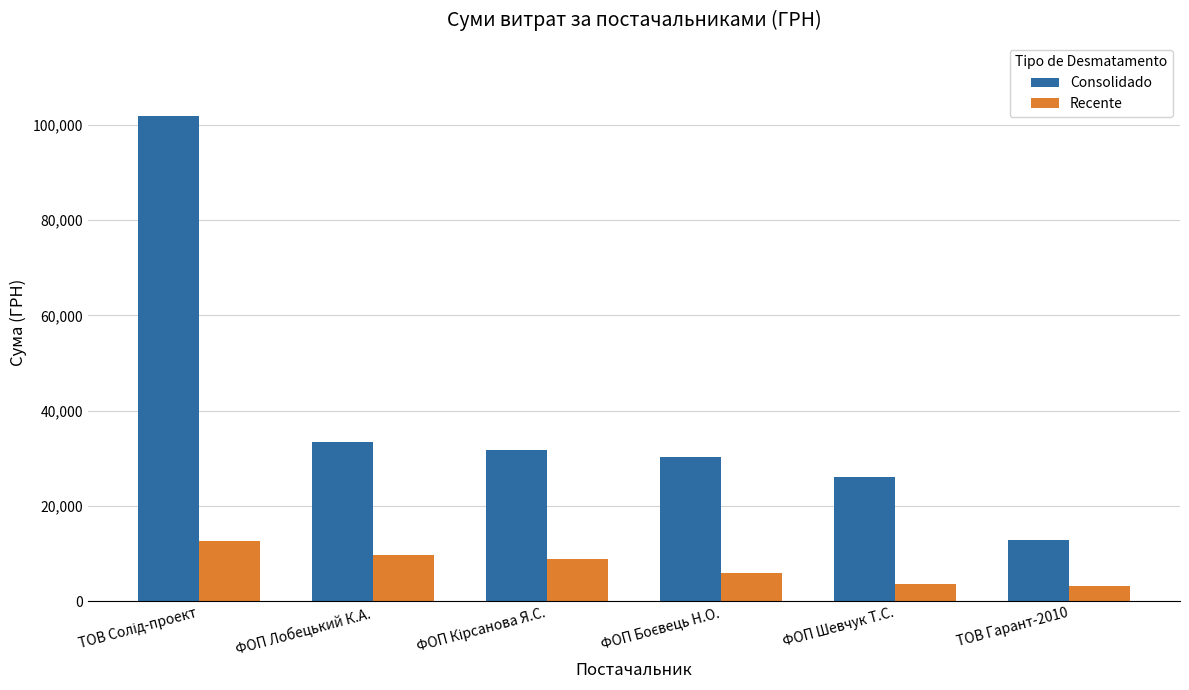

List the series in order of their peak value, highest first.

Consolidado, Recente